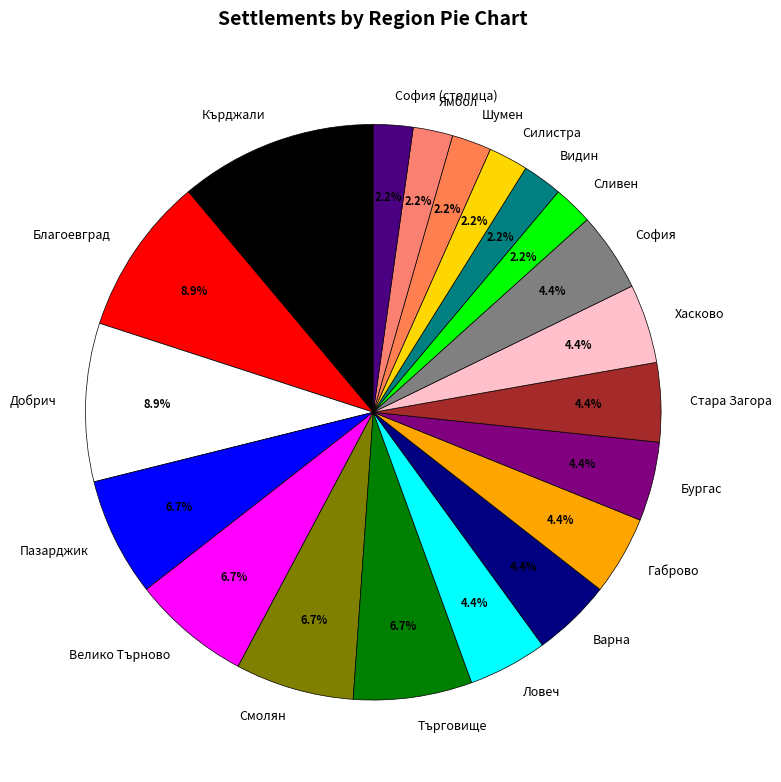

Which slice is the largest?

Кърджали